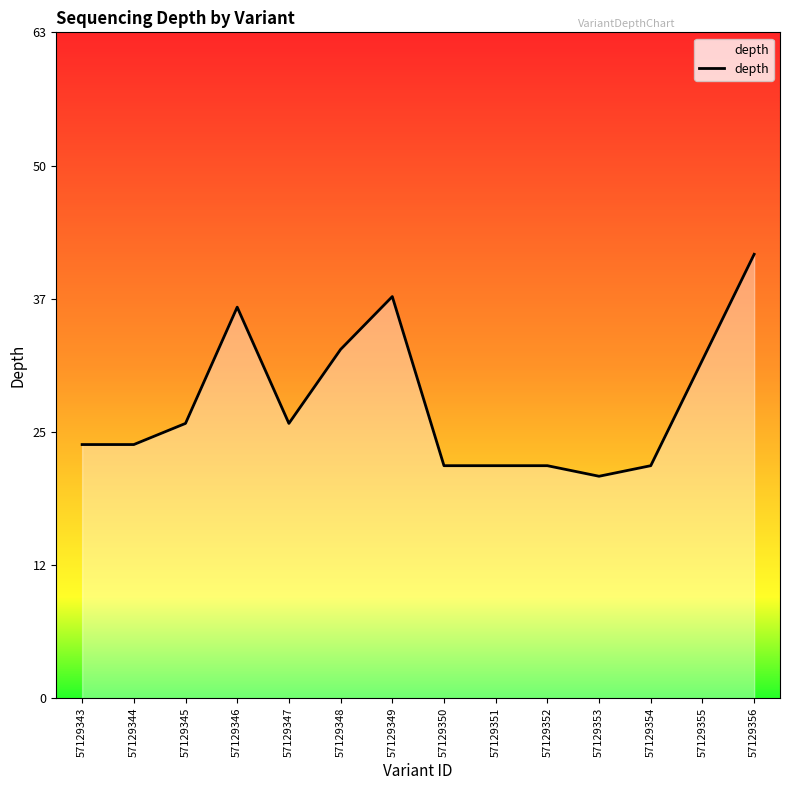

Reading right to left, list all the values displayed in this chart.

57129356=42	57129355=32	57129354=22	57129353=21	57129352=22	57129351=22	57129350=22	57129349=38	57129348=33	57129347=26	57129346=37	57129345=26	57129344=24	57129343=24